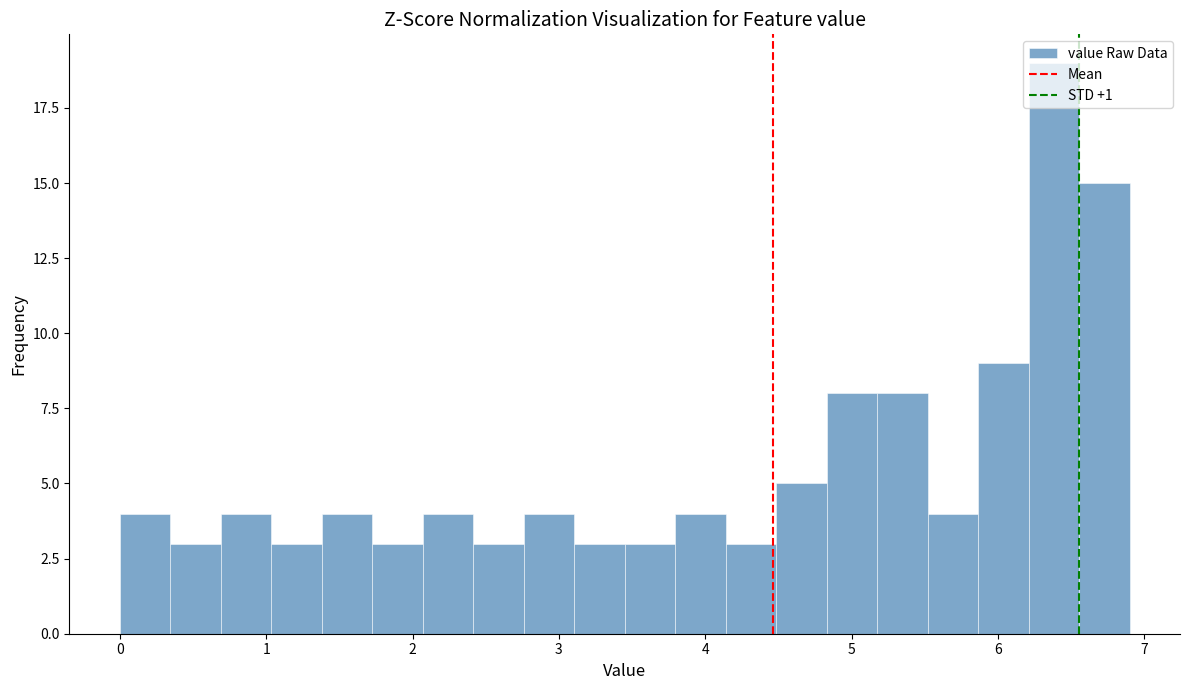

Read against the x-axis, roughly where is the centre of the tallest bar?

6.4